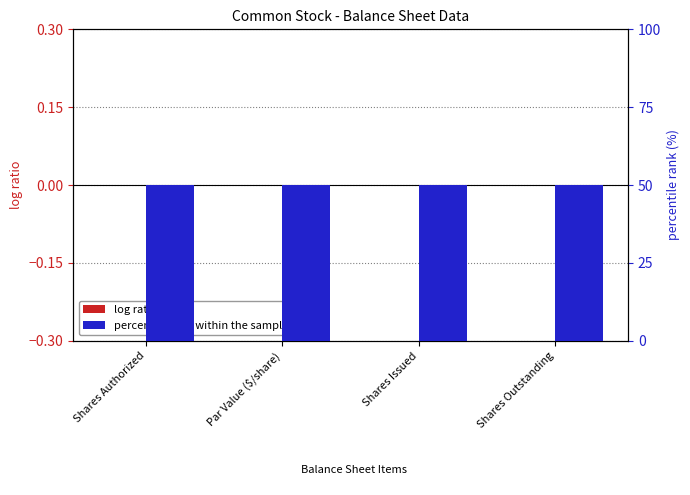

List the series in order of their overall mean, lowest first.

log ratio, percentile rank within the sample